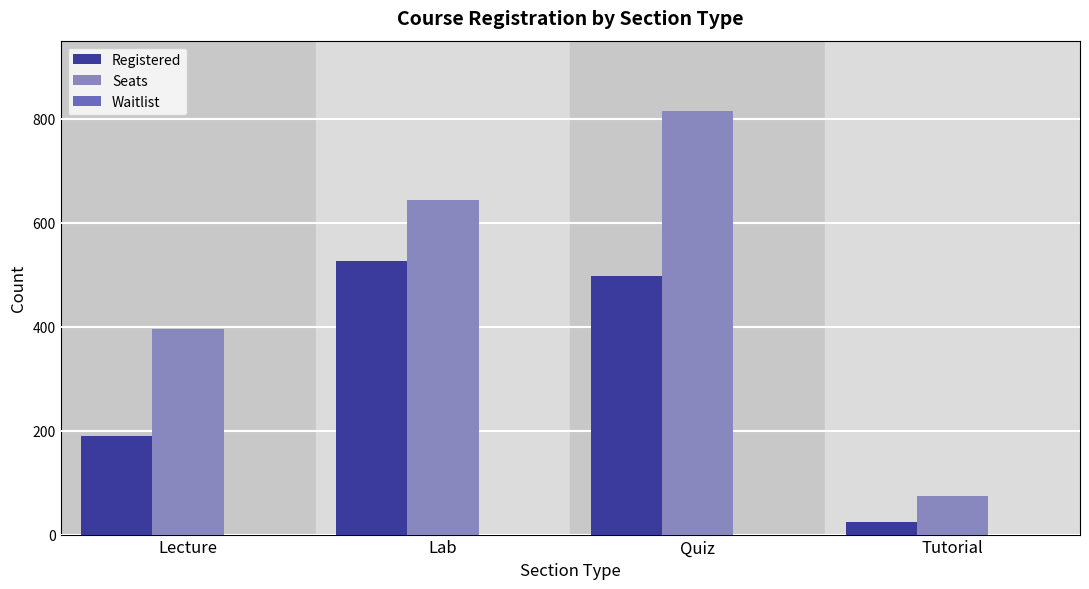

How many data points does each series have?

4